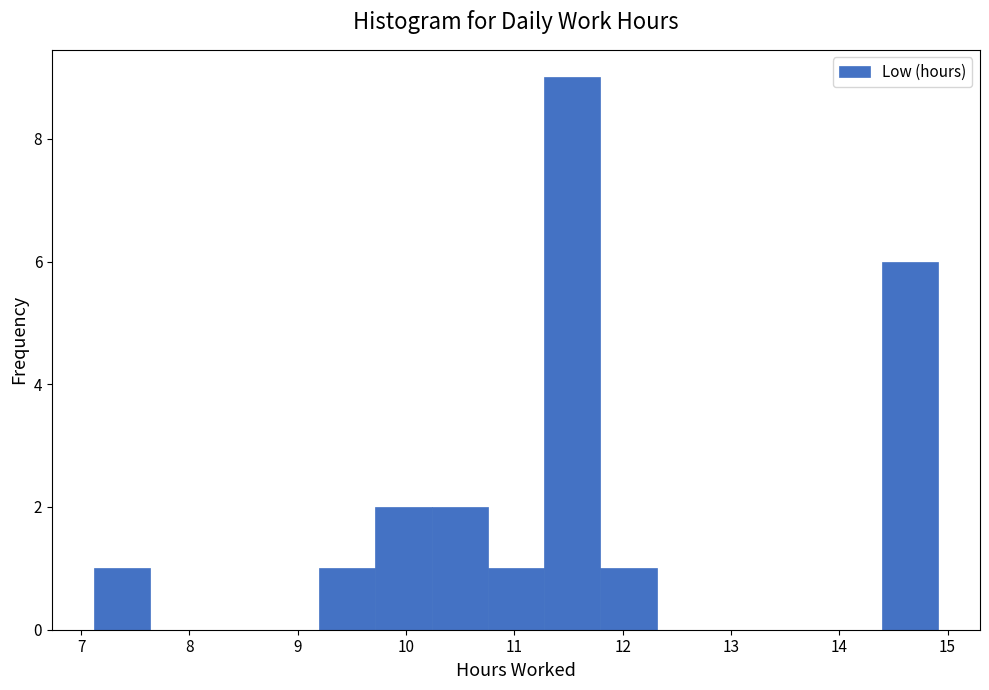

Reading left to right, list every bar in this chart as the range it spans on the x-axis followed by its height. Neither the bar edges nor the heights are printed on the chart, so give them approximately, as read against the axes.

7.1 to 7.6: 1
7.6 to 8.2: 0
8.2 to 8.7: 0
8.7 to 9.2: 0
9.2 to 9.7: 1
9.7 to 10.2: 2
10.2 to 10.8: 2
10.8 to 11.3: 1
11.3 to 11.8: 9
11.8 to 12.3: 1
12.3 to 12.8: 0
12.8 to 13.4: 0
13.4 to 13.9: 0
13.9 to 14.4: 0
14.4 to 14.9: 6